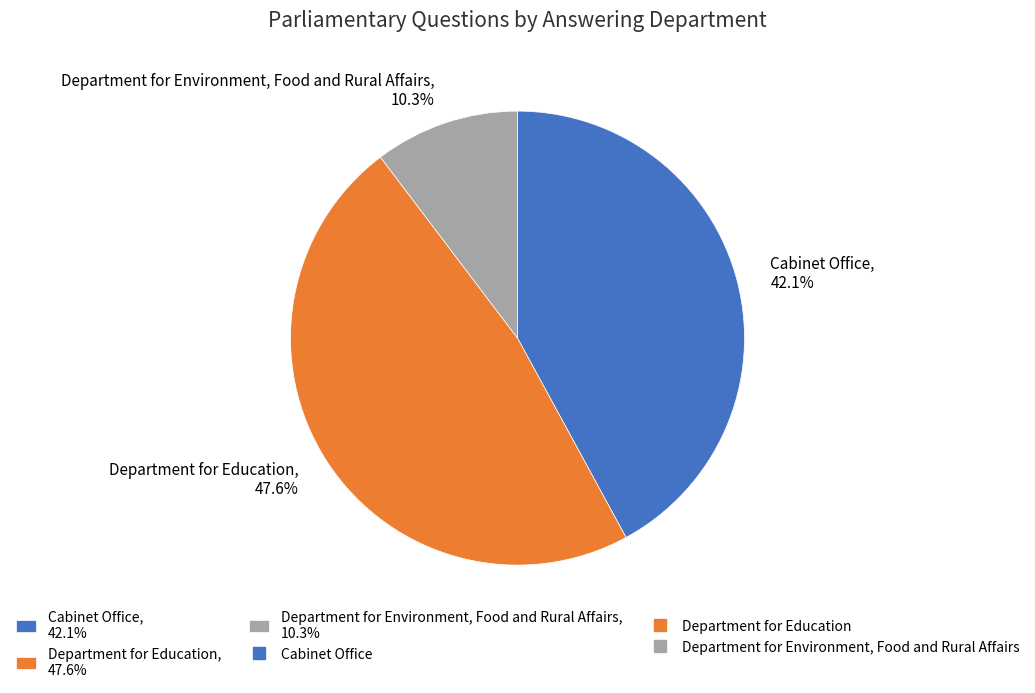

To the nearest percent, what is the combined percentage of Department for Environment, Food and Rural Affairs and Cabinet Office?

52%